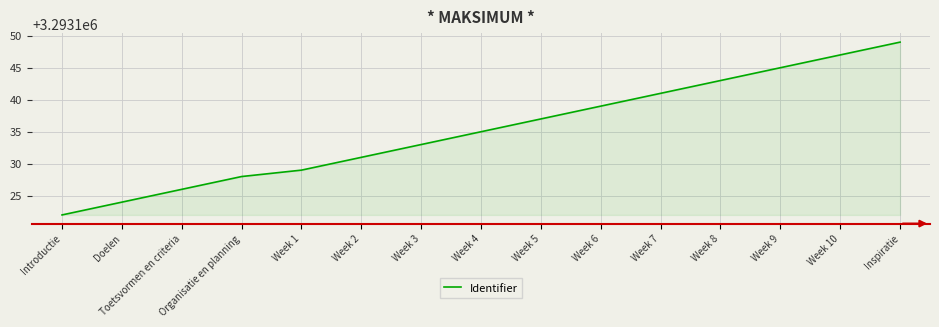

How many lines are shown in the chart?

1